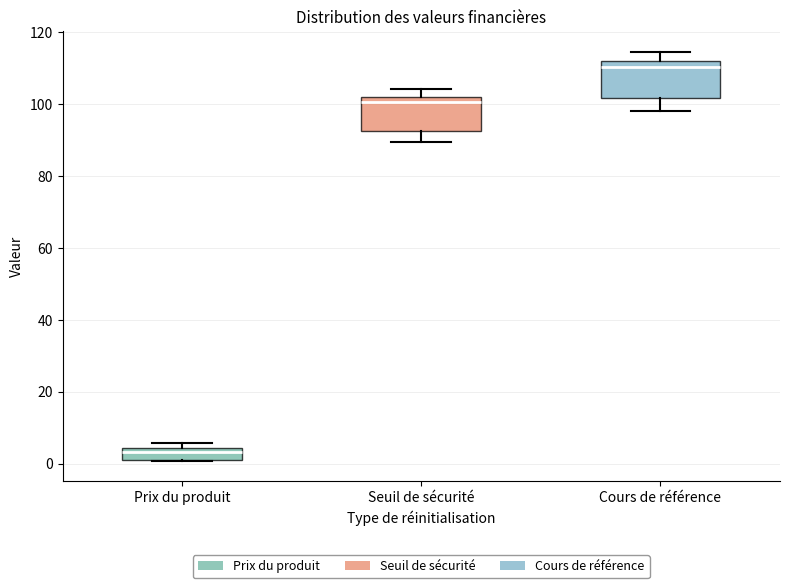

Which box has the lowest median line?

Prix du produit